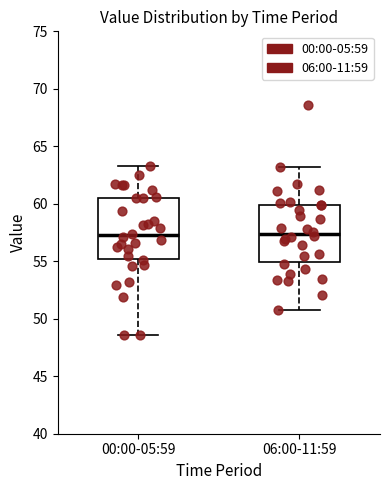

Reading left to right, transcribe this box plot: for each box, give where its median line is, the range the box spans, and where its two whiskers end, as read against the y-axis. The values are not printed on the chart, so give them approximately, as read against the axis.

00:00-05:59: median 57.5, box 55.0 to 60.5, whiskers 48.5 to 63.5
06:00-11:59: median 57.5, box 55.0 to 60.0, whiskers 50.5 to 63.0